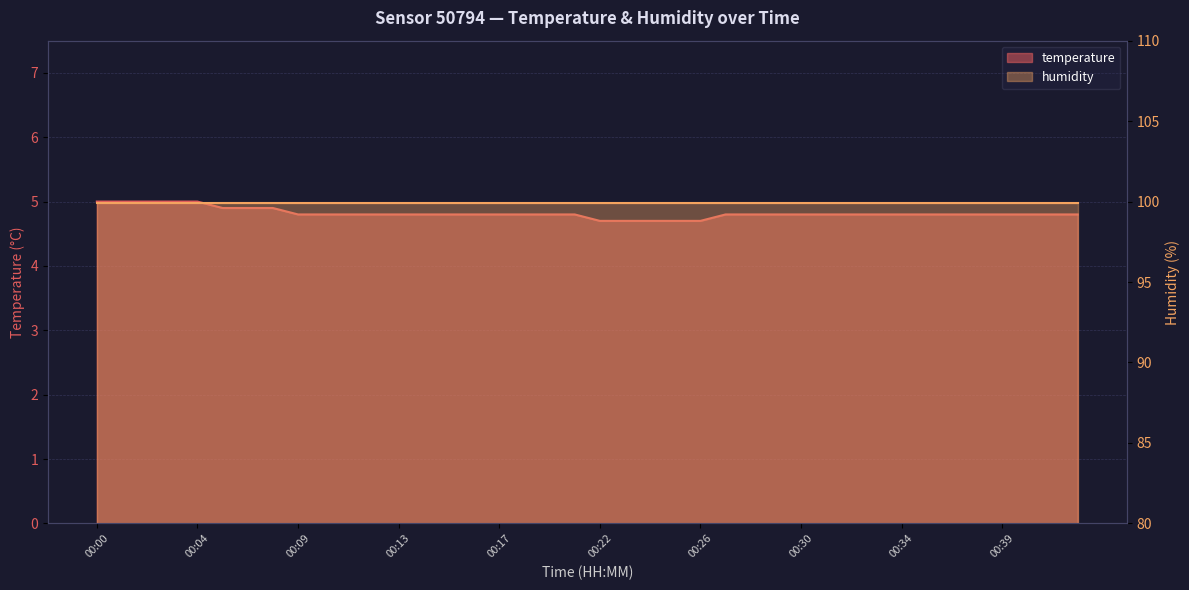

Rank the categories by value from highest to lowest.

00:00, 00:01, 00:02, 00:03, 00:04, 00:05, 00:06, 00:08, 00:09, 00:10, 00:11, 00:12, 00:13, 00:14, 00:15, 00:16, 00:17, 00:18, 00:19, 00:20, 00:27, 00:28, 00:29, 00:30, 00:31, 00:32, 00:33, 00:34, 00:36, 00:37, 00:38, 00:39, 00:40, 00:41, 00:42, 00:22, 00:23, 00:24, 00:25, 00:26